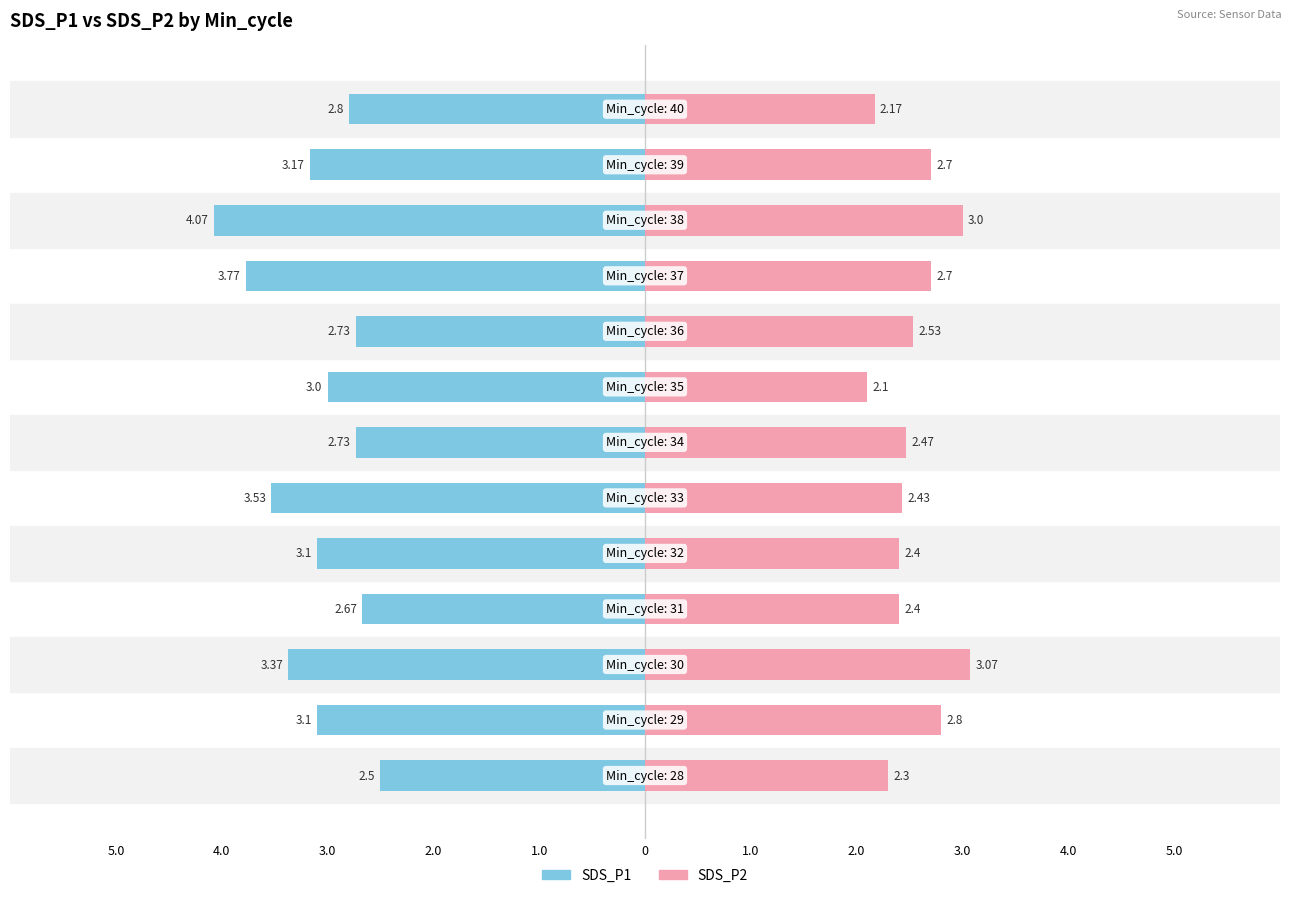

True or false: SDS_P2 has a value of 3.3 at 5.0.

False